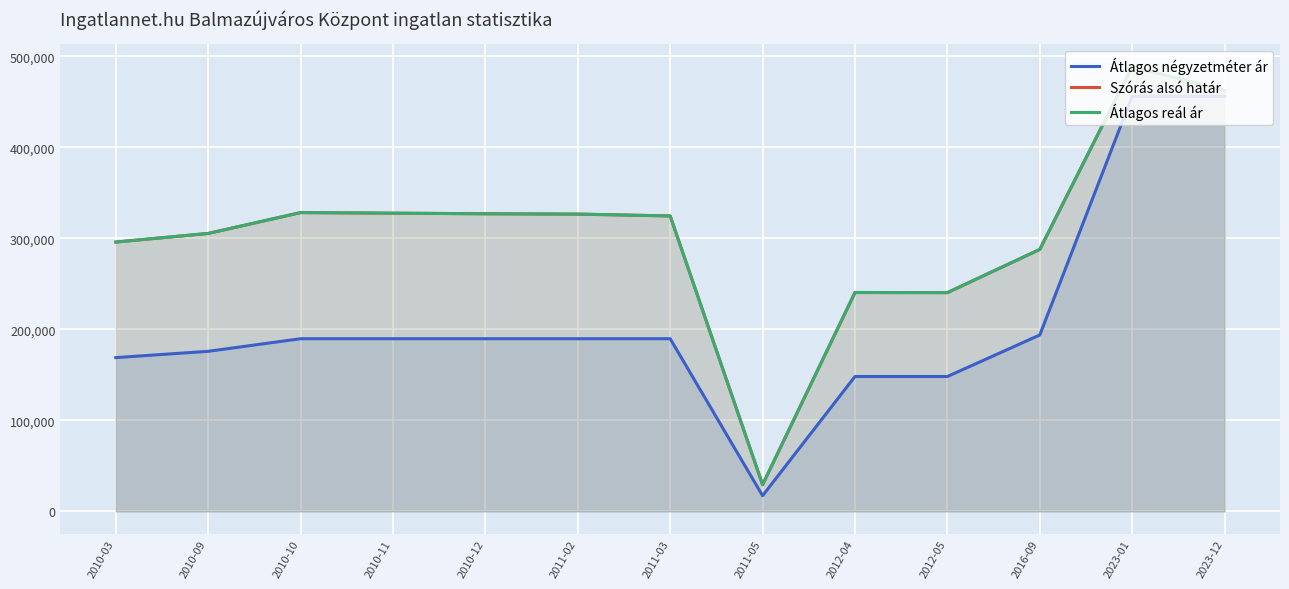

At which label does Átlagos reál ár reach its peak?

2023-01